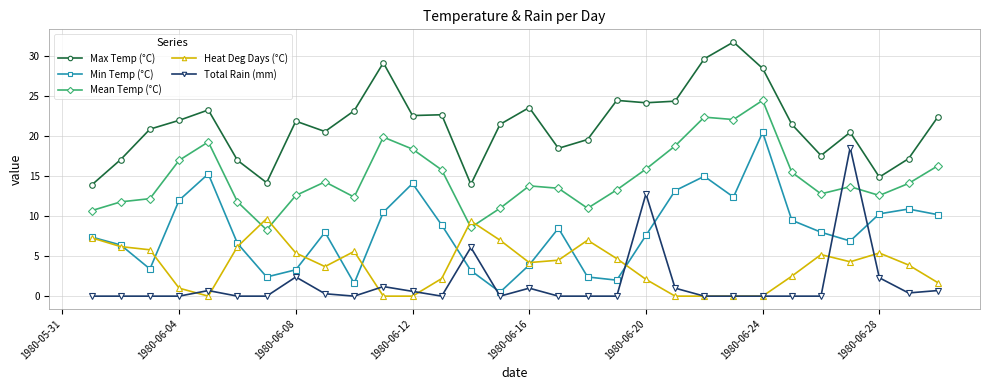

Count the number of data series in this chart.

5